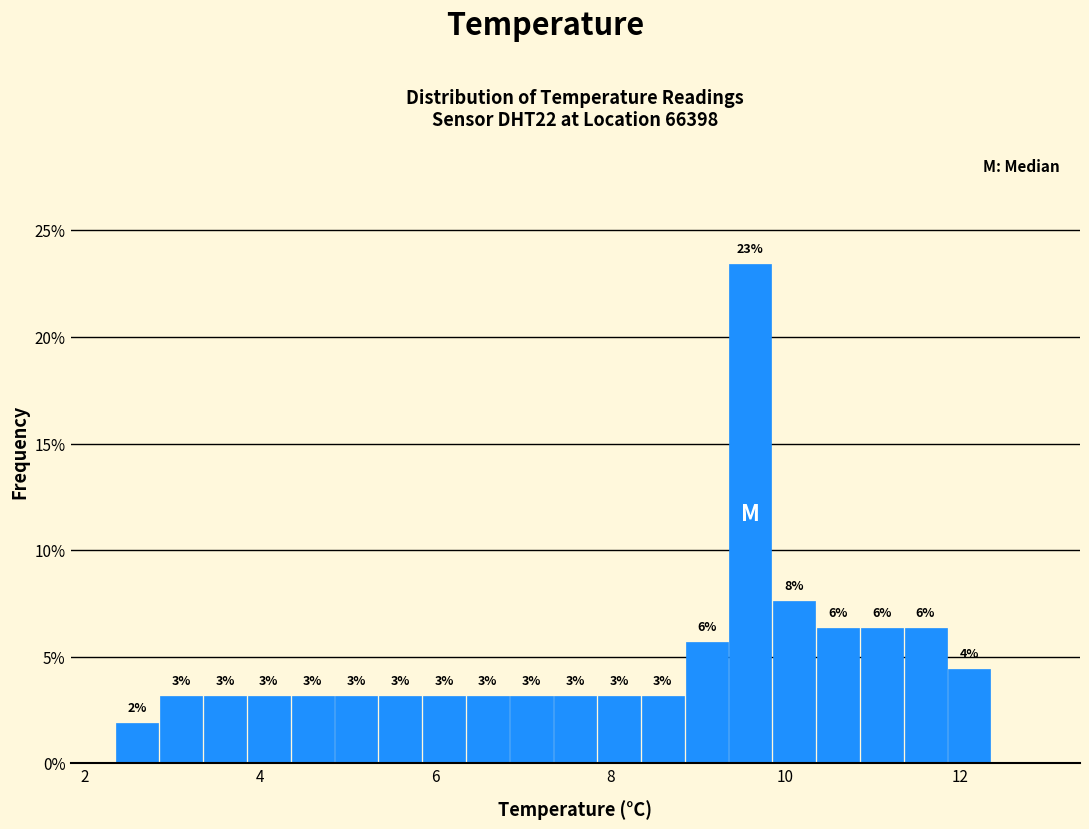

Read against the x-axis, roughly where is the centre of the tallest bar?

9.6